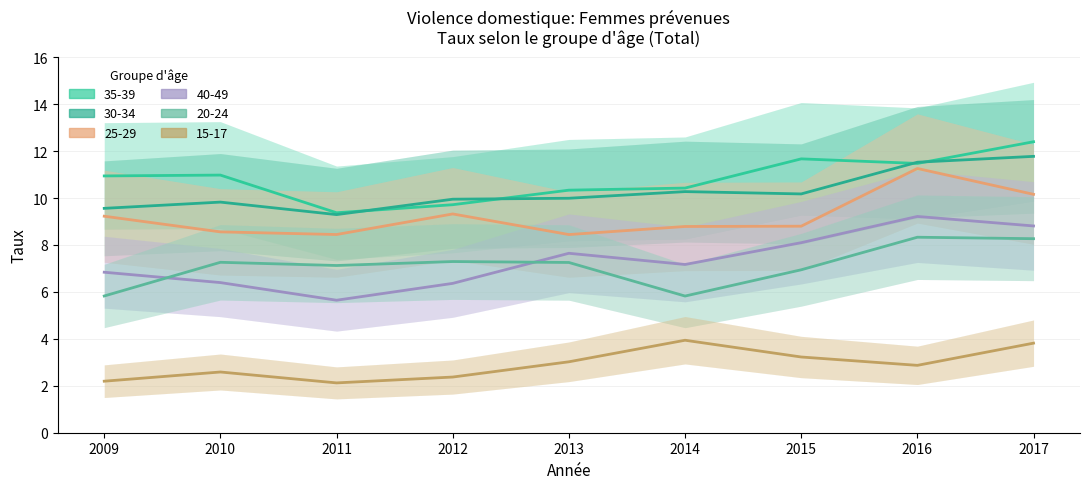

How many interior local valleys does the 35-39 series have?

2